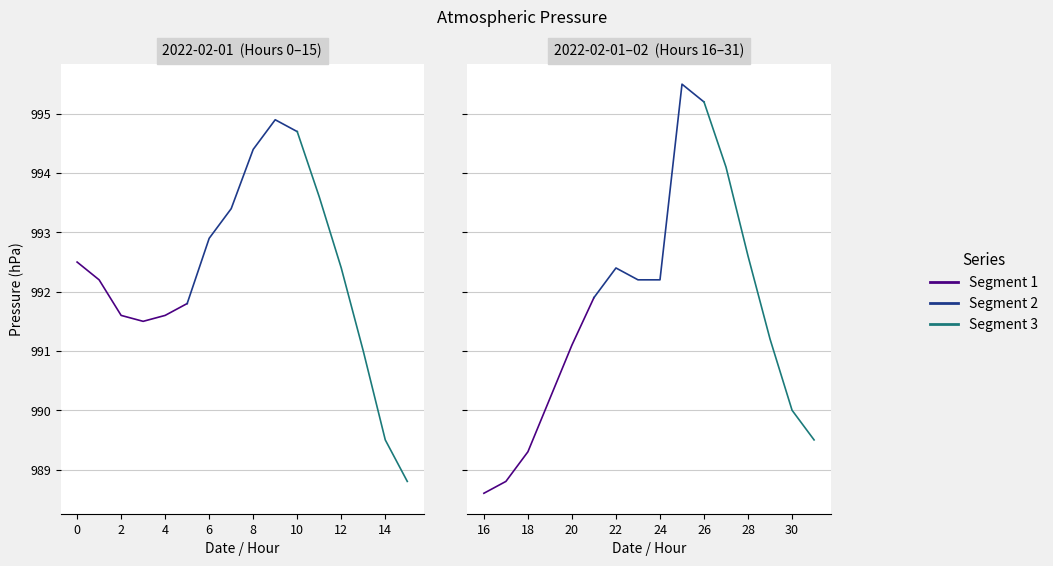

List the series in order of their overall mean, highest first.

Segment 2, Segment 3, Segment 1